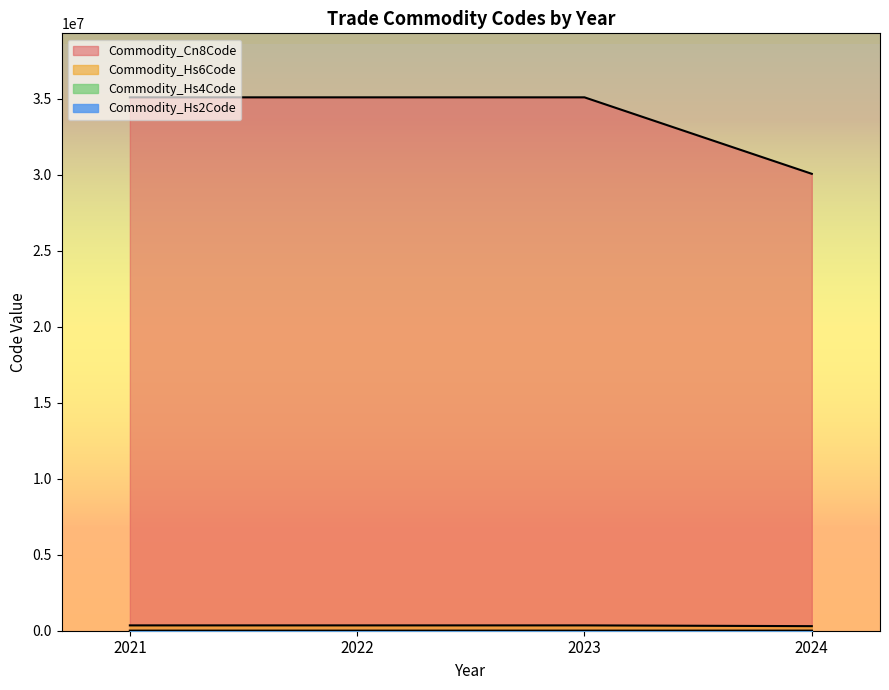

Does the chart display data point markers on the line(s)?

No